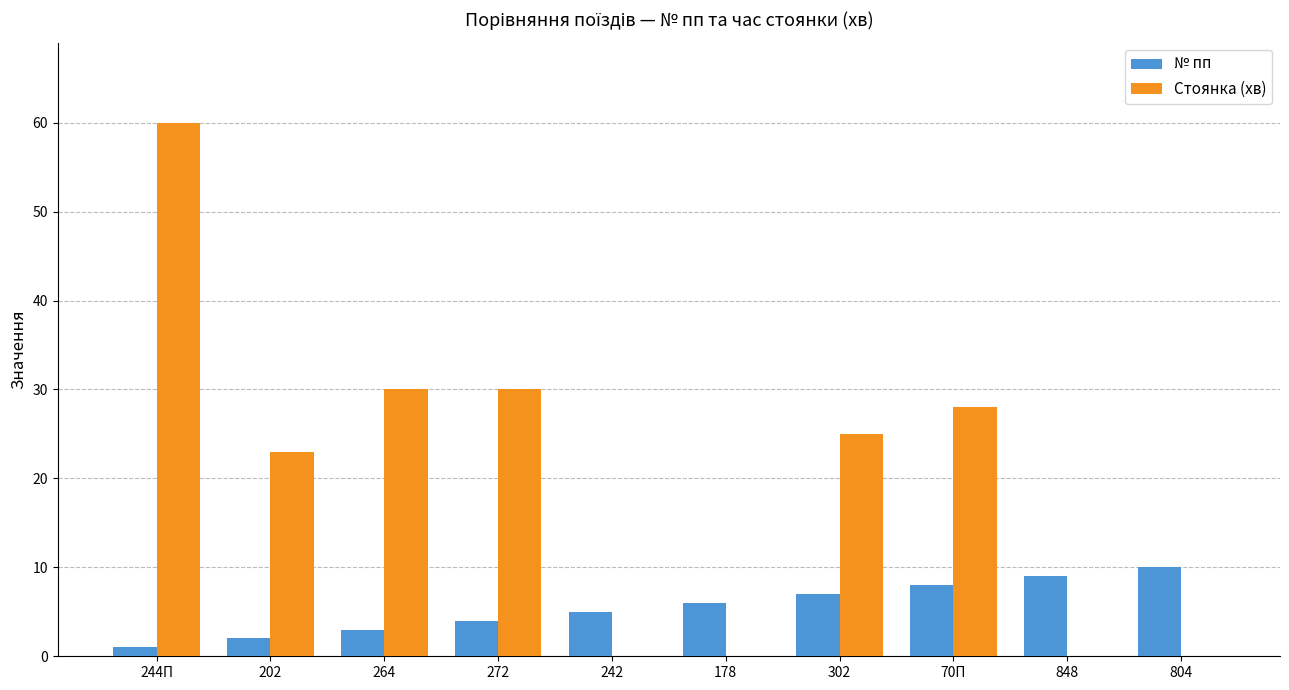

What is the sum of the Стоянка (хв) values at 70П and 178?

28